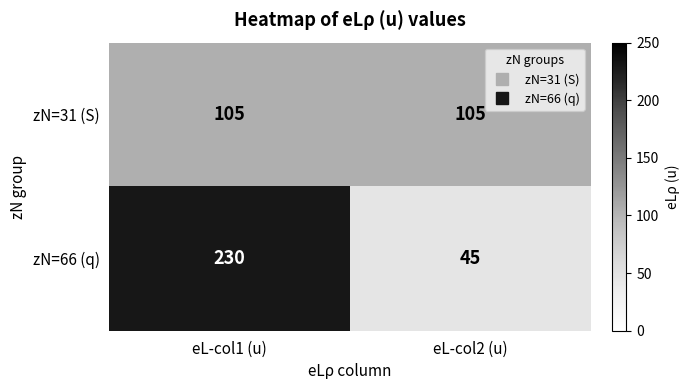

True or false: zN=31 (S) has a value of 49 at eL-col2 (u).

False